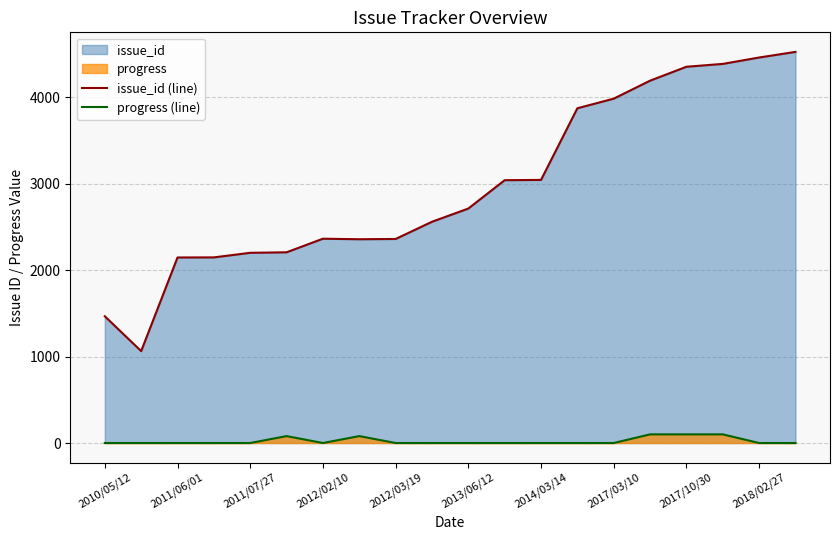

Rank the series by their average value, from highest to lowest.

issue_id (line), progress (line)